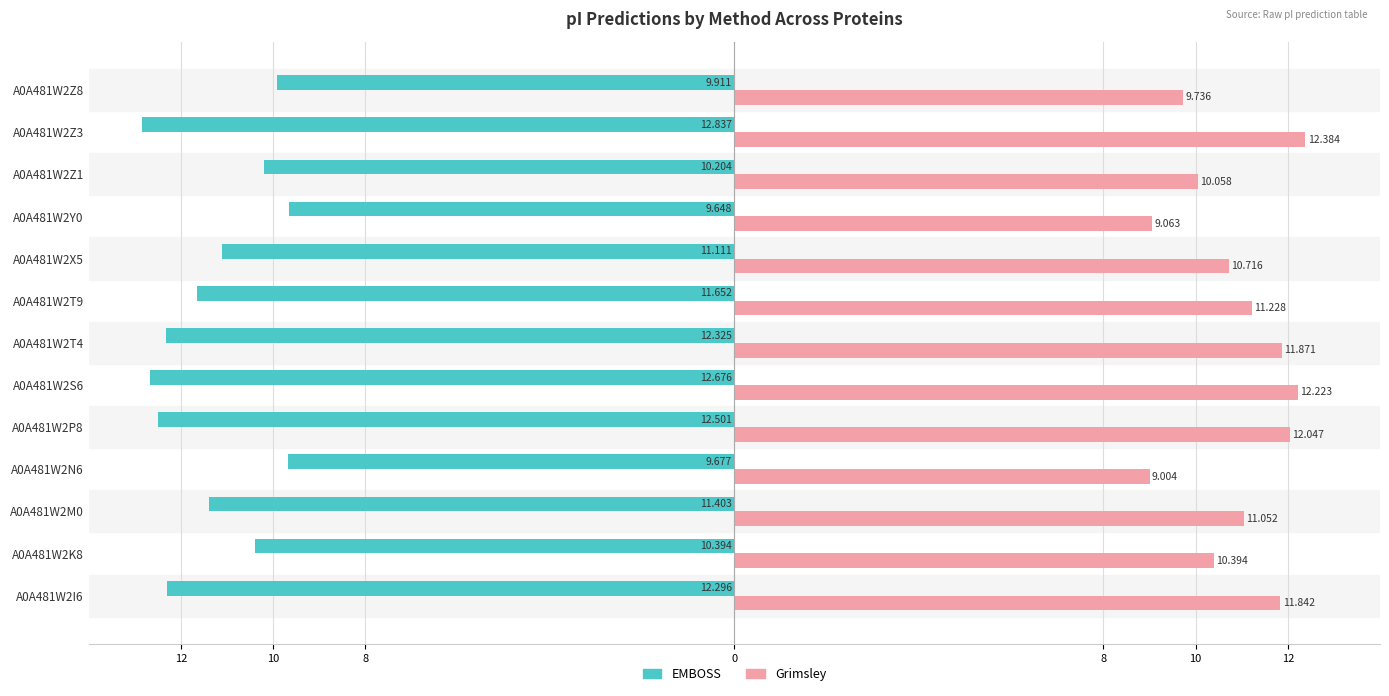

What are all the series names shown in the legend?

EMBOSS, Grimsley